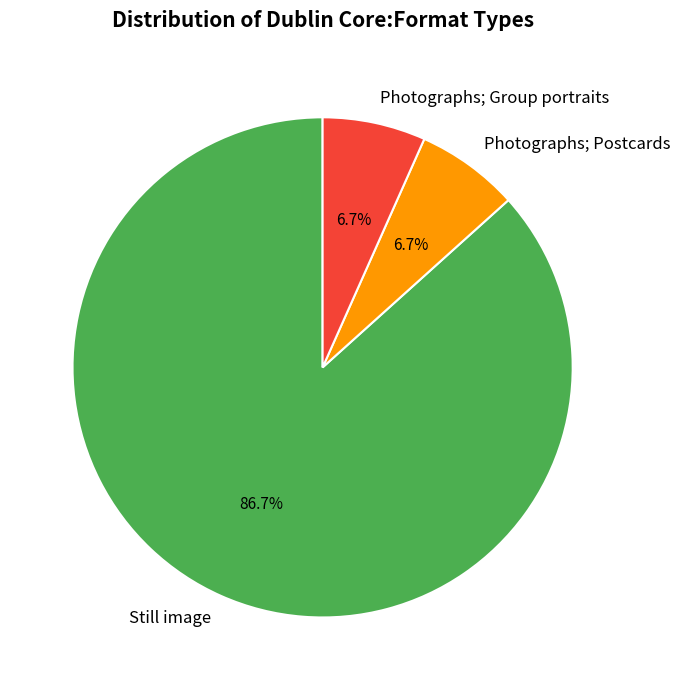

Between Photographs; Group portraits and Still image, which is larger?

Still image